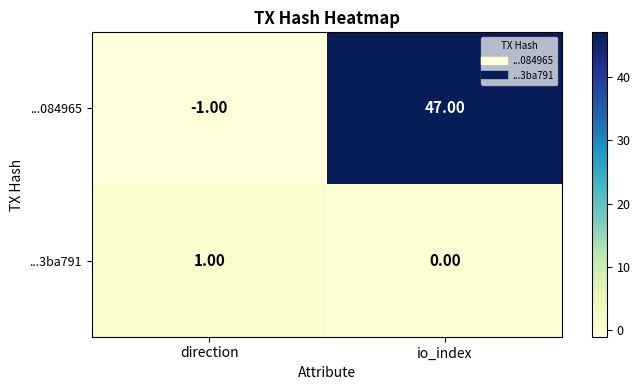

Rank the series at direction from highest to lowest value.

...3ba791, ...084965